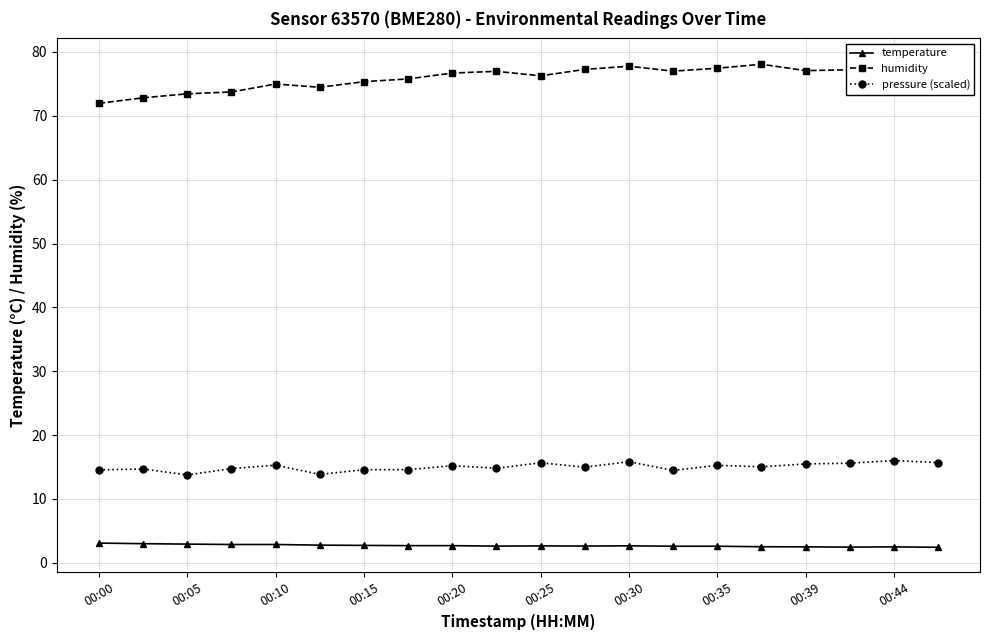

At which label is temperature closest to 2?

19